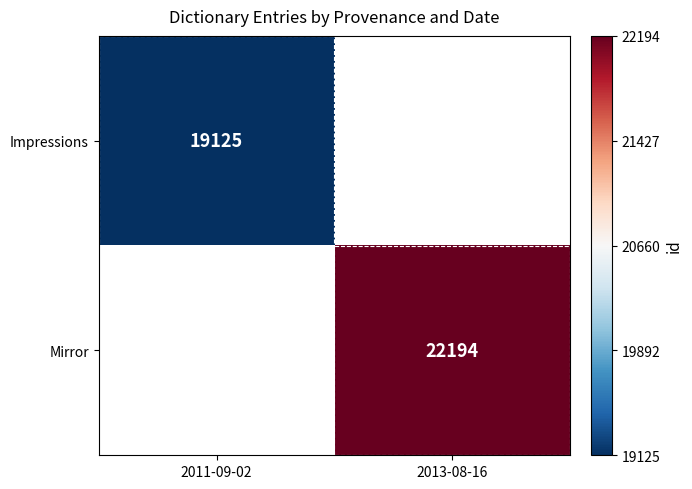

True or false: Mirror has a value of 9654 at 2013-08-16.

False